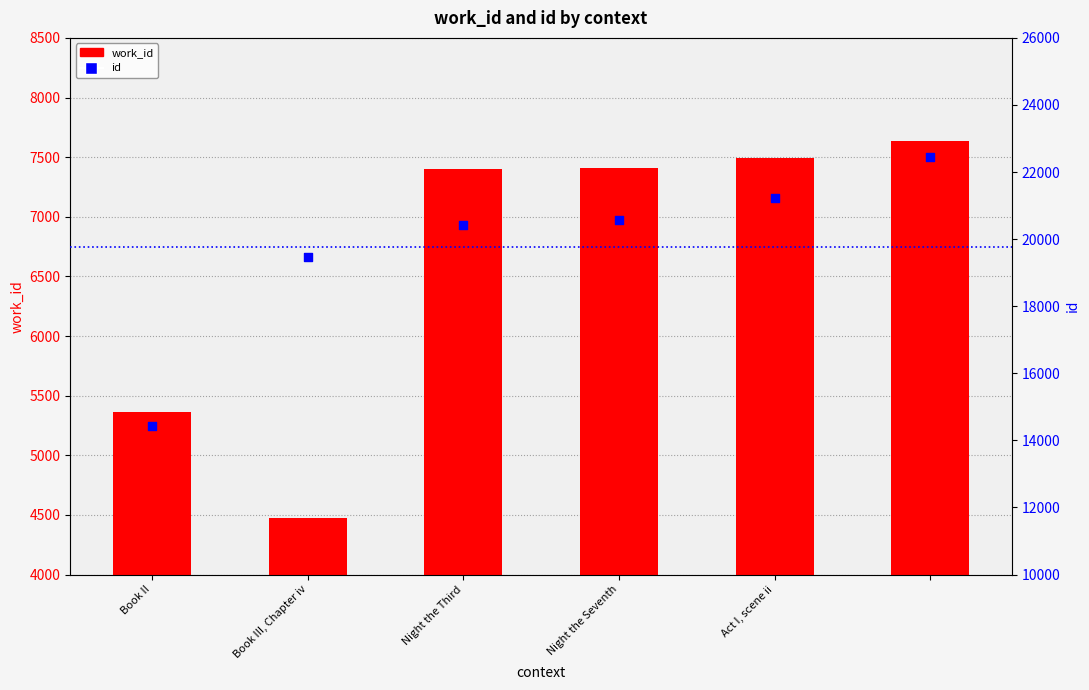

Which series has the largest total across all categories?

id